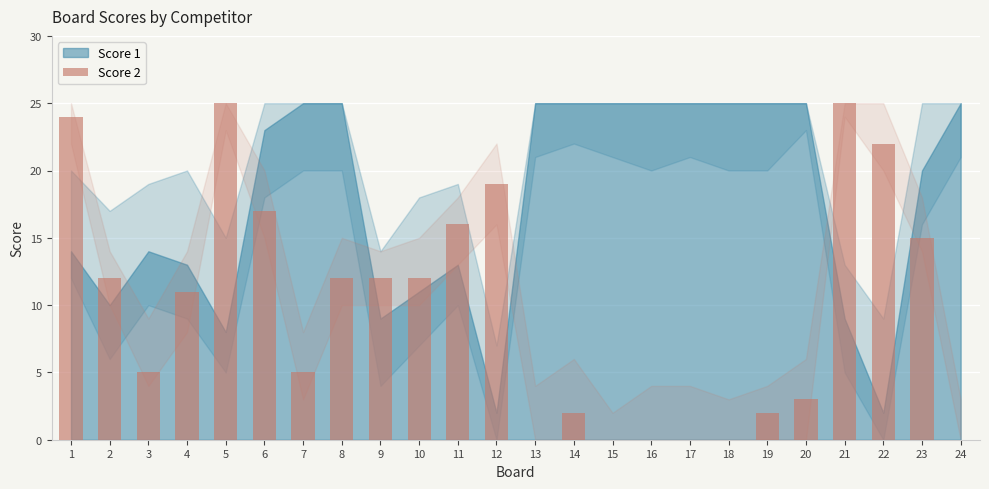

Are the bars horizontal?

No